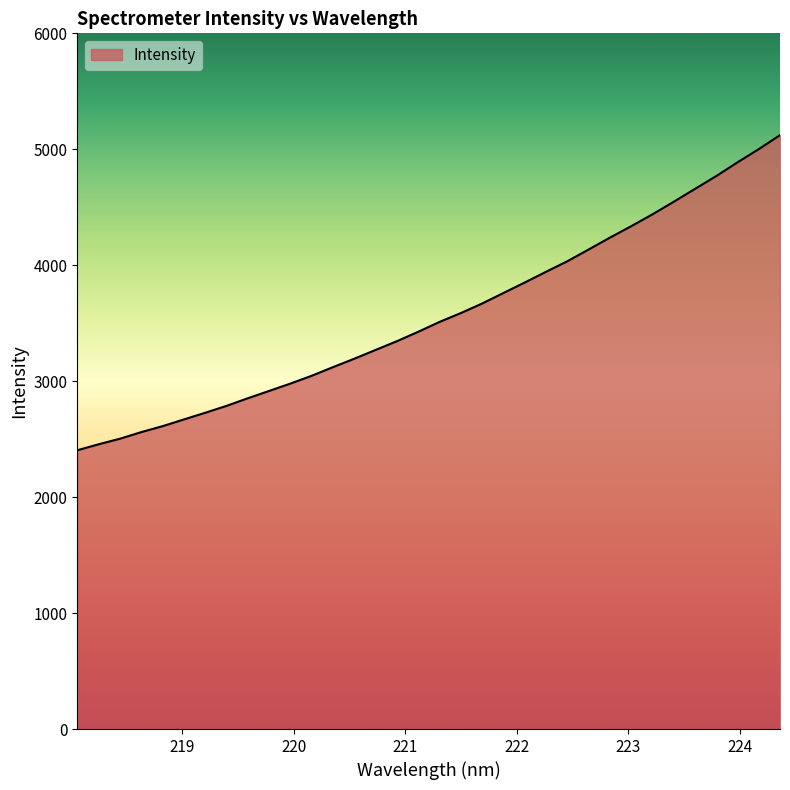

Reading left to right, what are all the values shown in this chart?

2404.1	2455.7	2503.6	2560.6	2612.0	2670.0	2727.5	2786.9	2852.7	2916.0	2979.4	3046.8	3121.3	3193.9	3269.5	3345.0	3426.1	3511.1	3587.4	3669.7	3760.4	3850.7	3943.3	4033.9	4135.3	4237.7	4336.1	4438.6	4547.1	4658.2	4768.6	4887.4	5001.2	5121.8